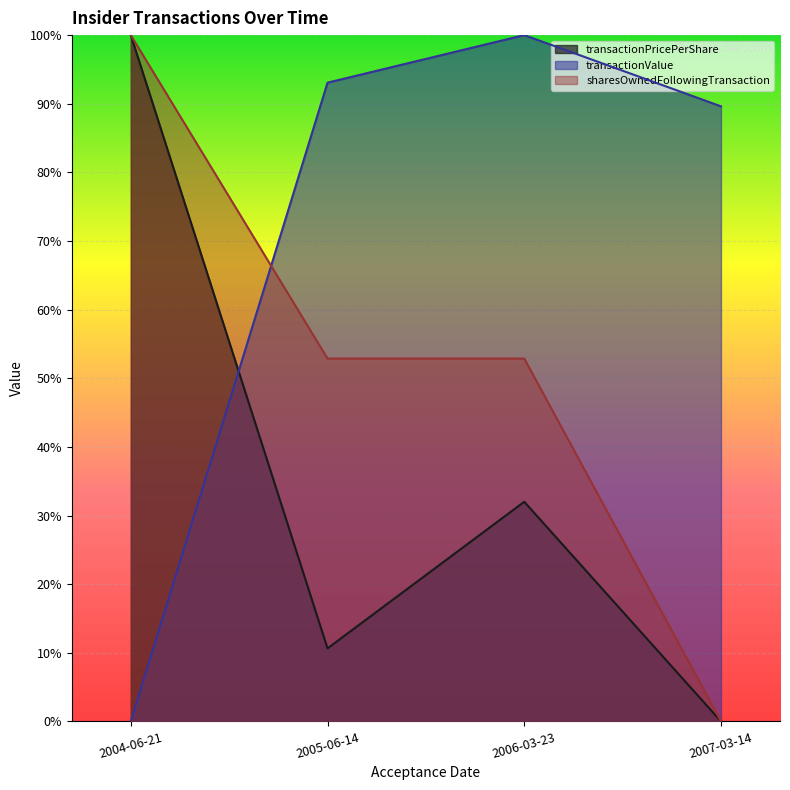

Reading left to right, extract all data points from this chart.

transactionPricePerShare: 1.0	0.1	0.3	0.0
transactionValue: 0.0	0.9	1.0	0.9
sharesOwnedFollowingTransaction: 1.0	0.5	0.5	0.0